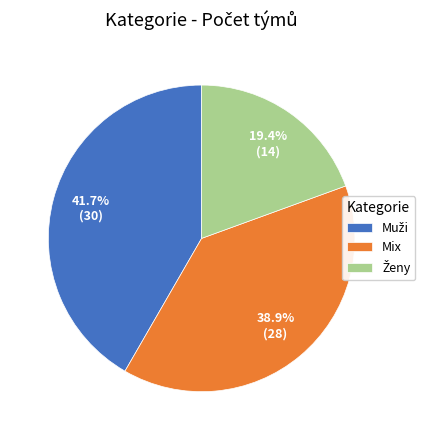

To the nearest percent, what is the difference between the largest and smallest slice percentages?

22%